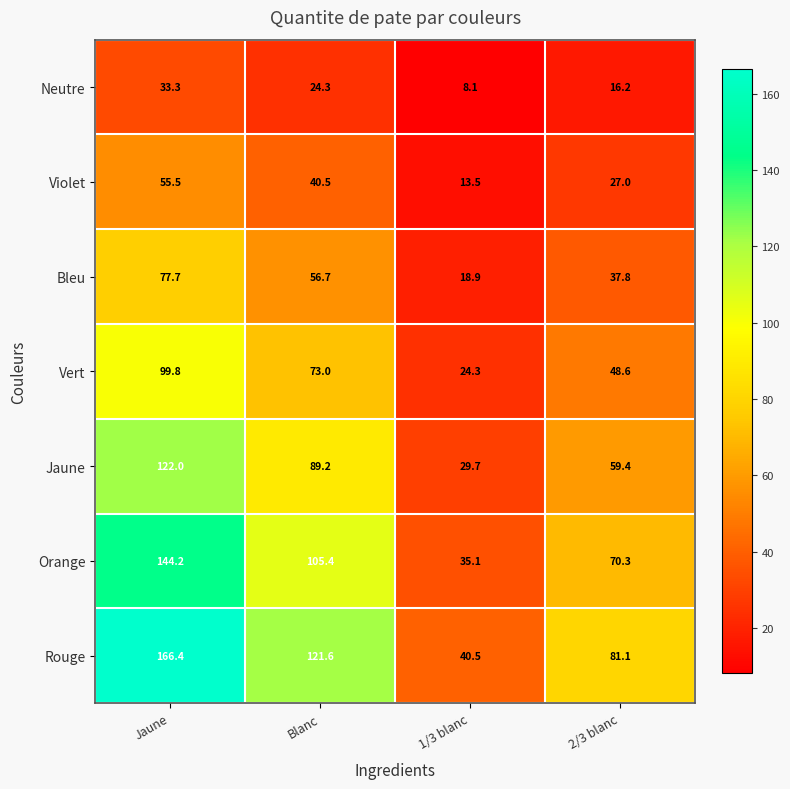

Which label corresponds to the largest value in the chart?

Jaune